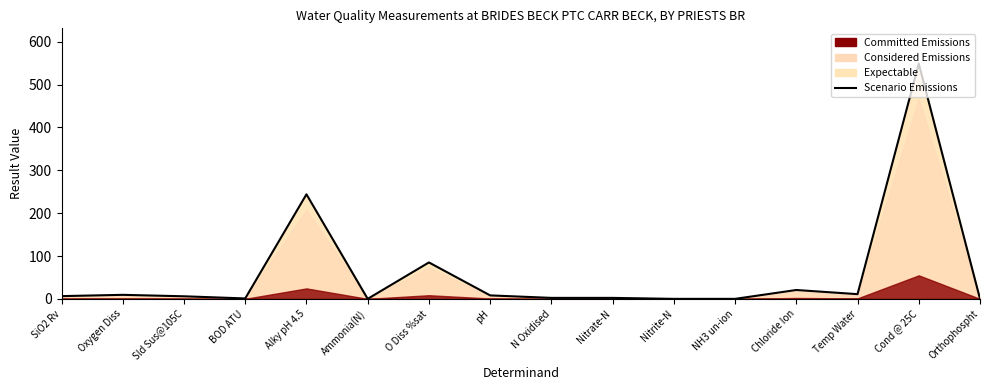

How many data points are less than 6?

7